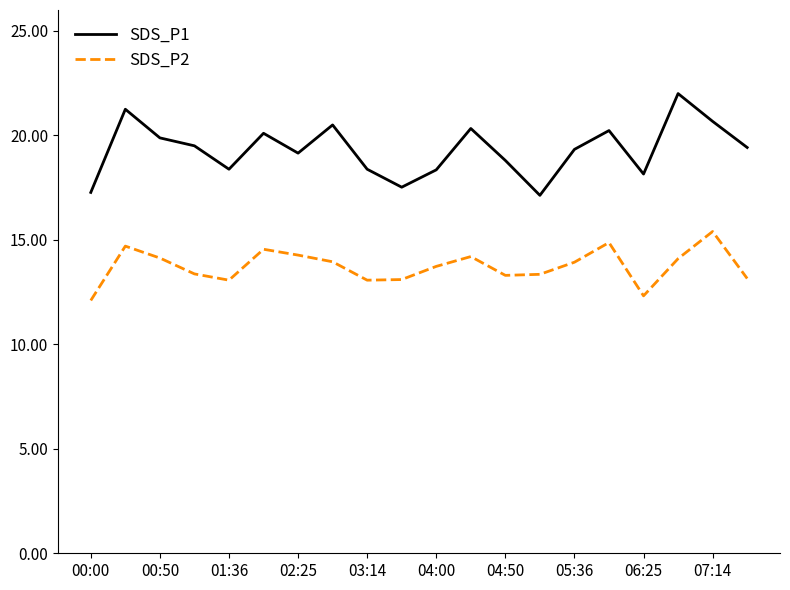

True or false: SDS_P1 and SDS_P2 cross at least once.

False